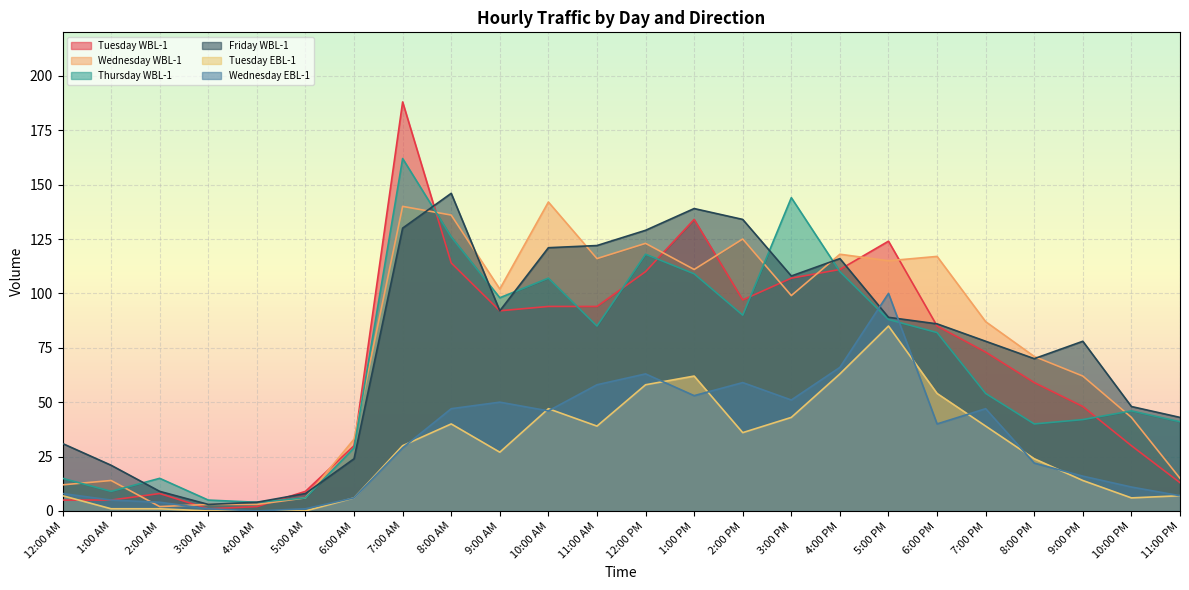

List the series in order of their peak value, highest first.

Tuesday WBL-1, Thursday WBL-1, Friday WBL-1, Wednesday WBL-1, Wednesday EBL-1, Tuesday EBL-1